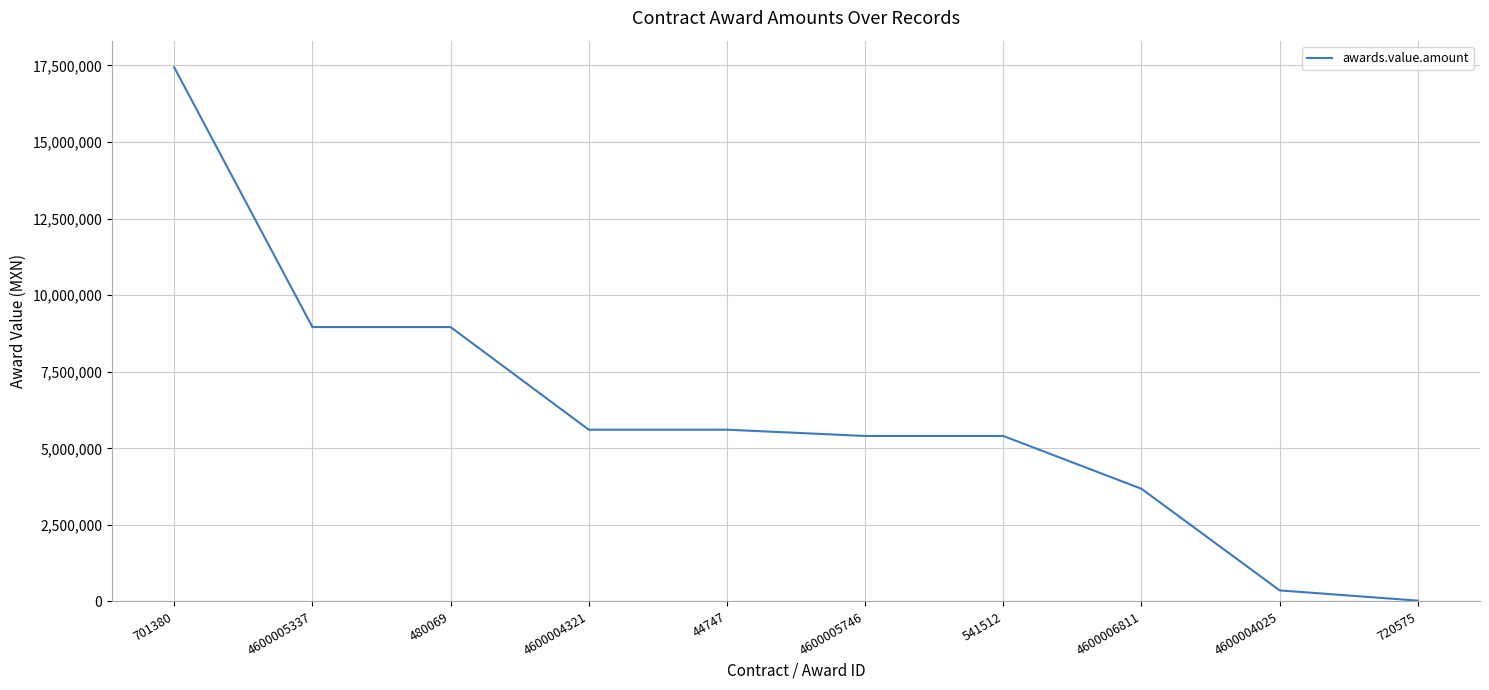

The value at 4600006811 is 2319462.8. True or false?

False